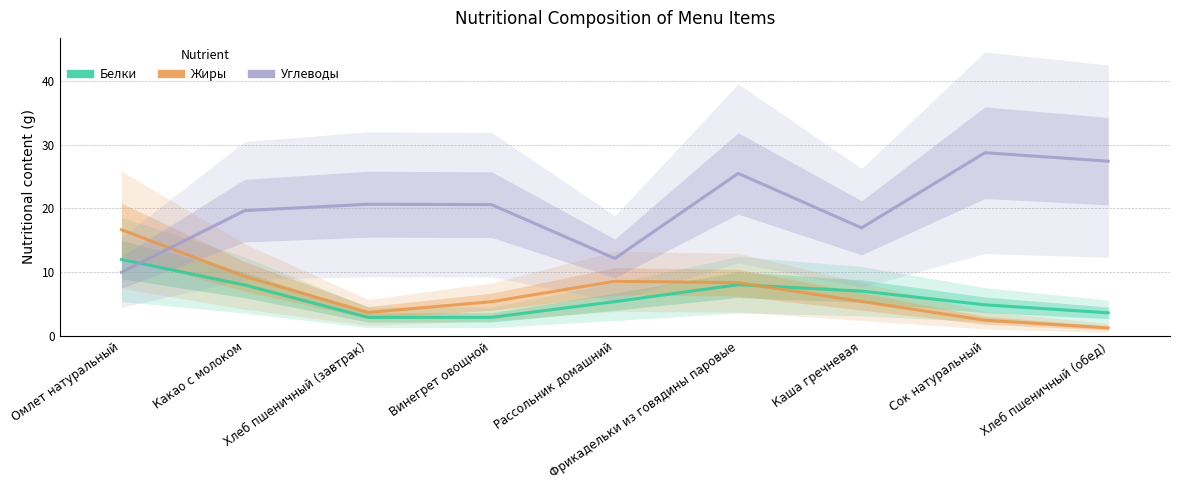

What is the minimum value shown in the chart?

1.3